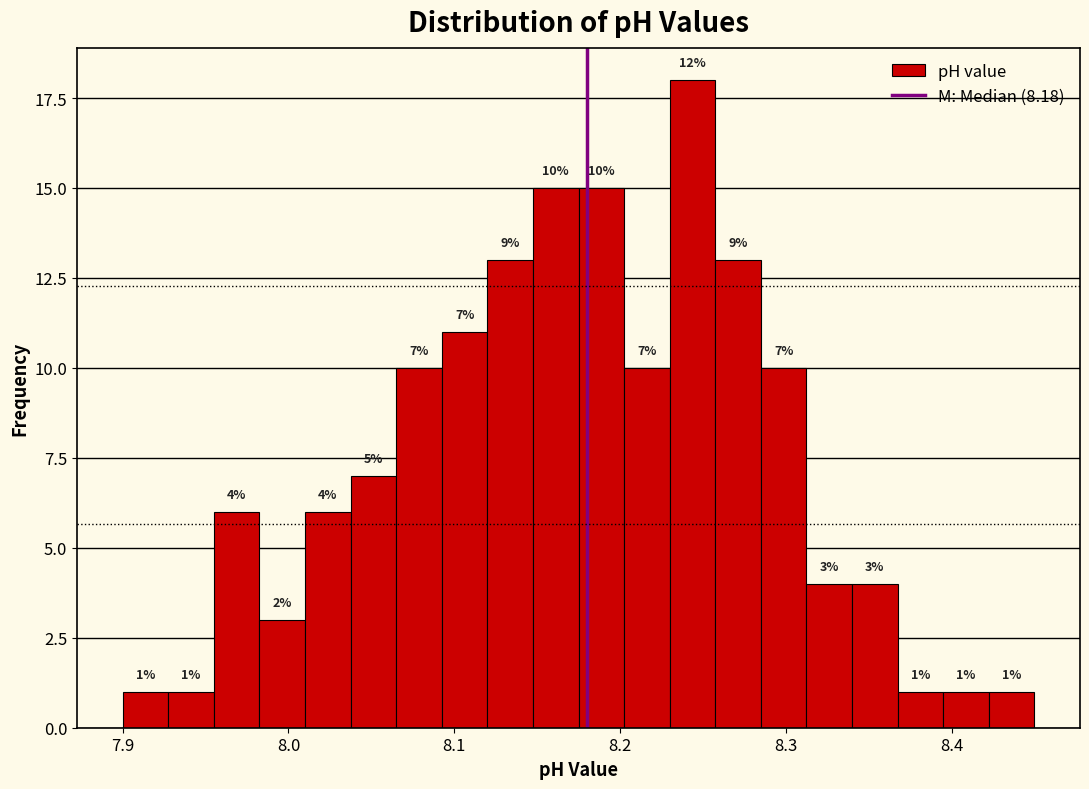

Around what value on the x-axis is the tallest bar? Give the approximate position of its centre, as read against the axis.

8.24